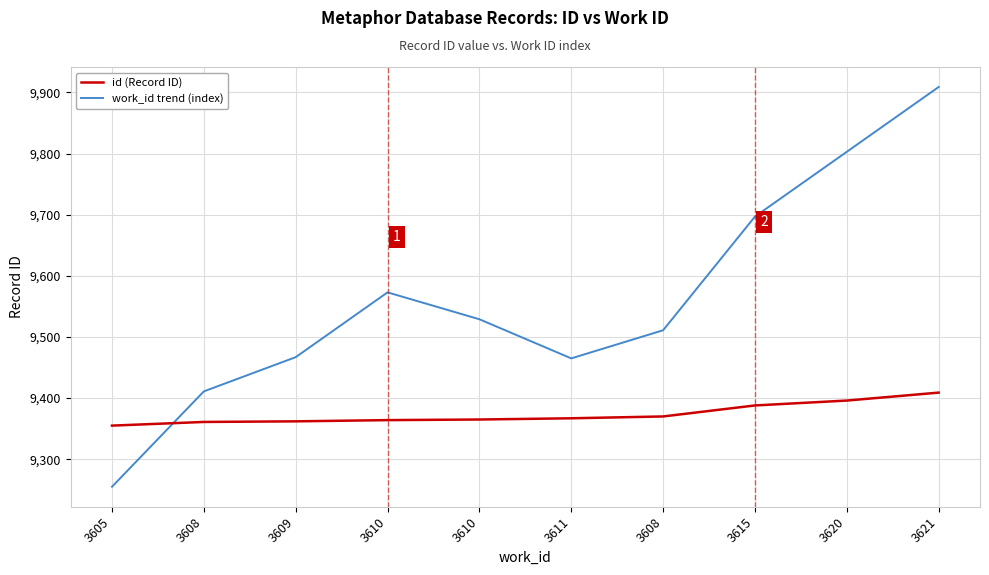

Which series has the largest total across all categories?

work_id trend (index)